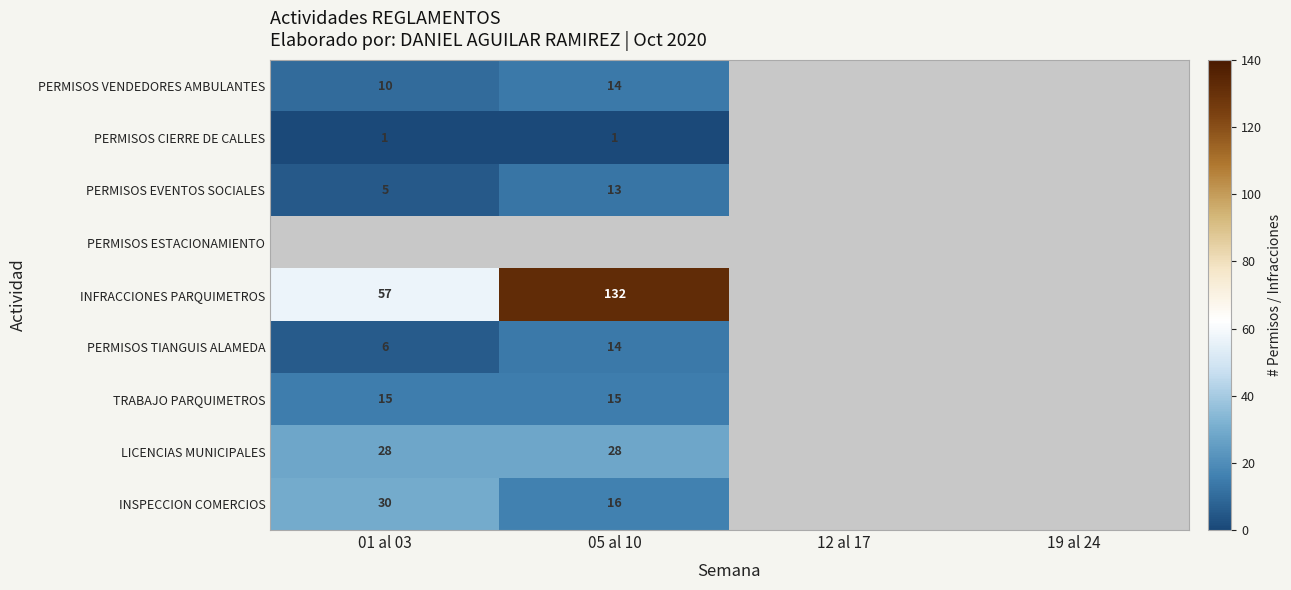

Is the value of PERMISOS CIERRE DE CALLES at 05 al 10 greater than the value of PERMISOS EVENTOS SOCIALES at 01 al 03?

No